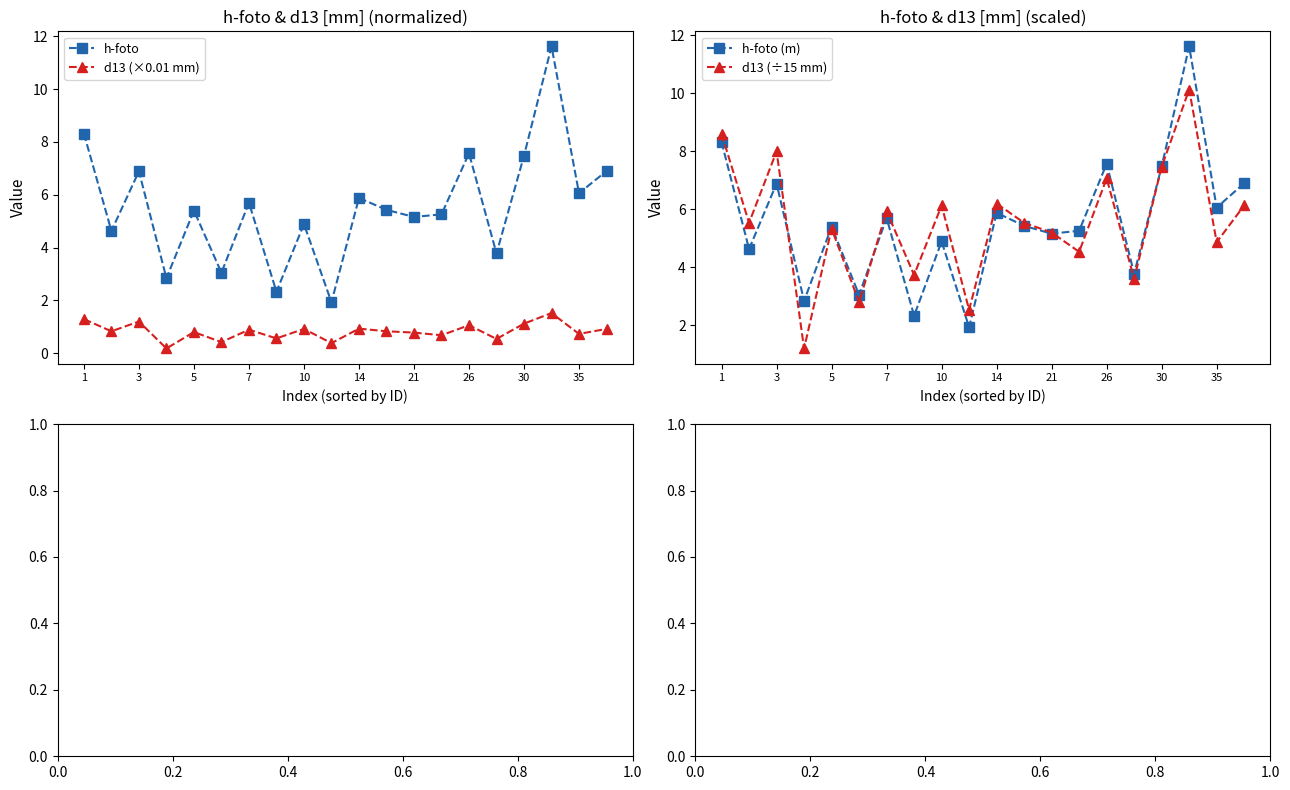

Is it true that h-foto (m) equals 8.0 at 21?

False